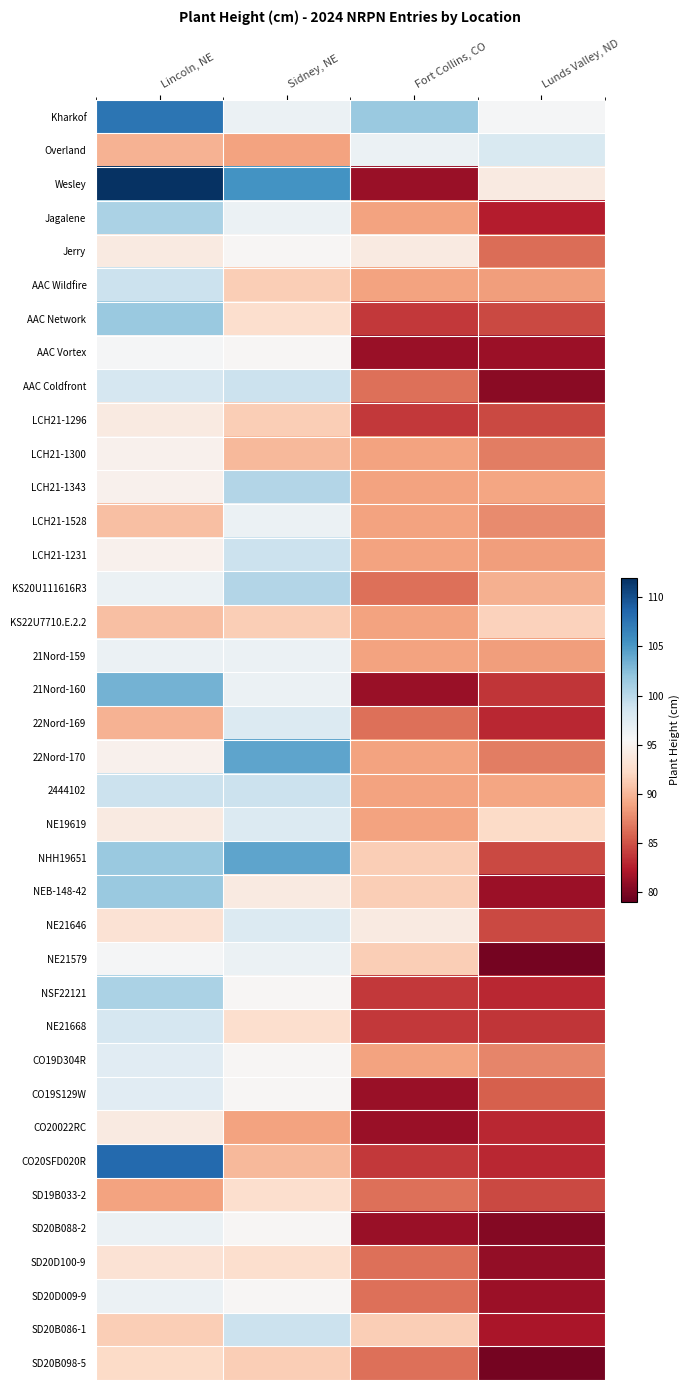

Reading left to right, what are all the values shown in this chart?

Kharkof: Lincoln, NE=107.5	Sidney, NE=96.5	Fort Collins, CO=101.6	Lunds Valley, ND=95.7
Overland: Lincoln, NE=89.7	Sidney, NE=88.9	Fort Collins, CO=96.5	Lunds Valley, ND=98.0
Wesley: Lincoln, NE=111.8	Sidney, NE=105.4	Fort Collins, CO=81.3	Lunds Valley, ND=94.0
Jagalene: Lincoln, NE=100.8	Sidney, NE=96.5	Fort Collins, CO=88.9	Lunds Valley, ND=82.5
Jerry: Lincoln, NE=94.0	Sidney, NE=95.2	Fort Collins, CO=94.0	Lunds Valley, ND=86.3
AAC Wildfire: Lincoln, NE=99.1	Sidney, NE=91.4	Fort Collins, CO=88.9	Lunds Valley, ND=88.7
AAC Network: Lincoln, NE=101.6	Sidney, NE=92.7	Fort Collins, CO=83.8	Lunds Valley, ND=84.7
AAC Vortex: Lincoln, NE=95.7	Sidney, NE=95.2	Fort Collins, CO=81.3	Lunds Valley, ND=81.3
AAC Coldfront: Lincoln, NE=98.2	Sidney, NE=99.1	Fort Collins, CO=86.4	Lunds Valley, ND=80.7
LCH21-1296: Lincoln, NE=94.0	Sidney, NE=91.4	Fort Collins, CO=83.8	Lunds Valley, ND=84.7
LCH21-1300: Lincoln, NE=94.8	Sidney, NE=90.2	Fort Collins, CO=88.9	Lunds Valley, ND=87.0
LCH21-1343: Lincoln, NE=94.8	Sidney, NE=100.3	Fort Collins, CO=88.9	Lunds Valley, ND=89.0
LCH21-1528: Lincoln, NE=90.6	Sidney, NE=96.5	Fort Collins, CO=88.9	Lunds Valley, ND=87.7
LCH21-1231: Lincoln, NE=94.8	Sidney, NE=99.1	Fort Collins, CO=88.9	Lunds Valley, ND=88.7
KS20U111616R3: Lincoln, NE=96.5	Sidney, NE=100.3	Fort Collins, CO=86.4	Lunds Valley, ND=89.7
KS22U7710.E.2.2: Lincoln, NE=90.6	Sidney, NE=91.4	Fort Collins, CO=88.9	Lunds Valley, ND=91.7
21Nord-159: Lincoln, NE=96.5	Sidney, NE=96.5	Fort Collins, CO=88.9	Lunds Valley, ND=88.7
21Nord-160: Lincoln, NE=103.3	Sidney, NE=96.5	Fort Collins, CO=81.3	Lunds Valley, ND=83.7
22Nord-169: Lincoln, NE=89.7	Sidney, NE=97.8	Fort Collins, CO=86.4	Lunds Valley, ND=83.0
22Nord-170: Lincoln, NE=94.8	Sidney, NE=104.1	Fort Collins, CO=88.9	Lunds Valley, ND=87.0
2444102: Lincoln, NE=99.1	Sidney, NE=99.1	Fort Collins, CO=88.9	Lunds Valley, ND=89.0
NE19619: Lincoln, NE=94.0	Sidney, NE=97.8	Fort Collins, CO=88.9	Lunds Valley, ND=92.3
NHH19651: Lincoln, NE=101.6	Sidney, NE=104.1	Fort Collins, CO=91.4	Lunds Valley, ND=84.7
NEB-148-42: Lincoln, NE=101.6	Sidney, NE=94.0	Fort Collins, CO=91.4	Lunds Valley, ND=81.3
NE21646: Lincoln, NE=93.1	Sidney, NE=97.8	Fort Collins, CO=94.0	Lunds Valley, ND=84.7
NE21579: Lincoln, NE=95.7	Sidney, NE=96.5	Fort Collins, CO=91.4	Lunds Valley, ND=79.7
NSF22121: Lincoln, NE=100.8	Sidney, NE=95.2	Fort Collins, CO=83.8	Lunds Valley, ND=83.0
NE21668: Lincoln, NE=98.2	Sidney, NE=92.7	Fort Collins, CO=83.8	Lunds Valley, ND=83.7
CO19D304R: Lincoln, NE=97.4	Sidney, NE=95.2	Fort Collins, CO=88.9	Lunds Valley, ND=87.5
CO19S129W: Lincoln, NE=97.4	Sidney, NE=95.2	Fort Collins, CO=81.3	Lunds Valley, ND=85.7
CO20022RC: Lincoln, NE=94.0	Sidney, NE=88.9	Fort Collins, CO=81.3	Lunds Valley, ND=83.0
CO20SFD020R: Lincoln, NE=108.4	Sidney, NE=90.2	Fort Collins, CO=83.8	Lunds Valley, ND=83.0
SD19B033-2: Lincoln, NE=88.9	Sidney, NE=92.7	Fort Collins, CO=86.4	Lunds Valley, ND=84.7
SD20B088-2: Lincoln, NE=96.5	Sidney, NE=95.2	Fort Collins, CO=81.3	Lunds Valley, ND=80.3
SD20D100-9: Lincoln, NE=93.1	Sidney, NE=92.7	Fort Collins, CO=86.4	Lunds Valley, ND=81.0
SD20D009-9: Lincoln, NE=96.5	Sidney, NE=95.2	Fort Collins, CO=86.4	Lunds Valley, ND=81.3
SD20B086-1: Lincoln, NE=91.4	Sidney, NE=99.1	Fort Collins, CO=91.4	Lunds Valley, ND=82.0
SD20B098-5: Lincoln, NE=92.3	Sidney, NE=91.4	Fort Collins, CO=86.4	Lunds Valley, ND=79.7